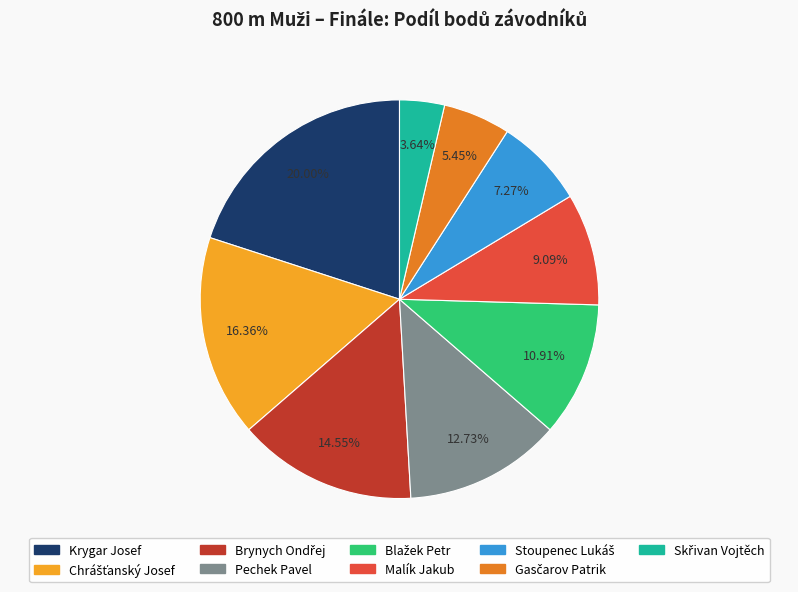

Count the number of slices in the pie.

9